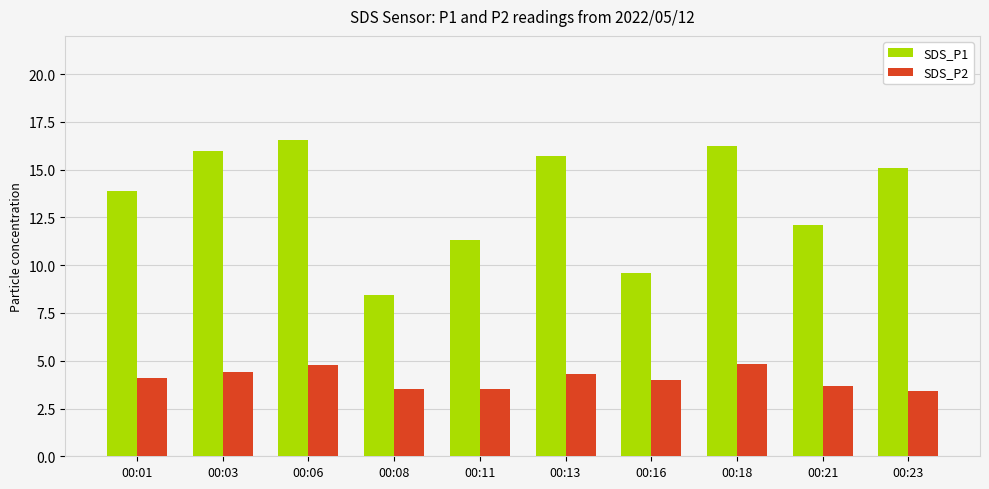

Rank the series by their maximum value, from highest to lowest.

SDS_P1, SDS_P2